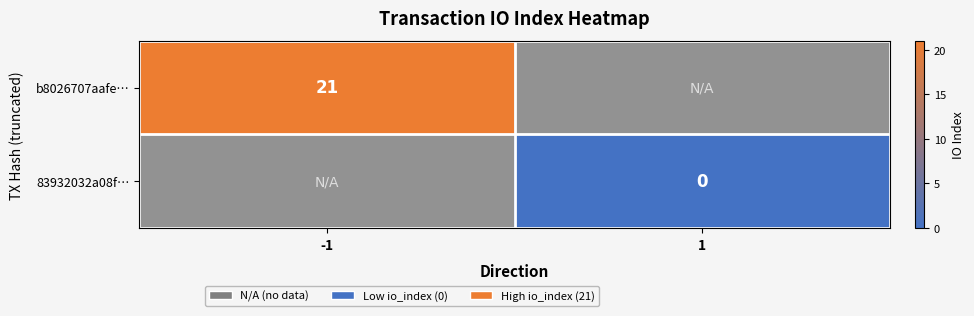

Is the value of 83932032a08f… at 1 greater than the value of b8026707aafe… at -1?

No